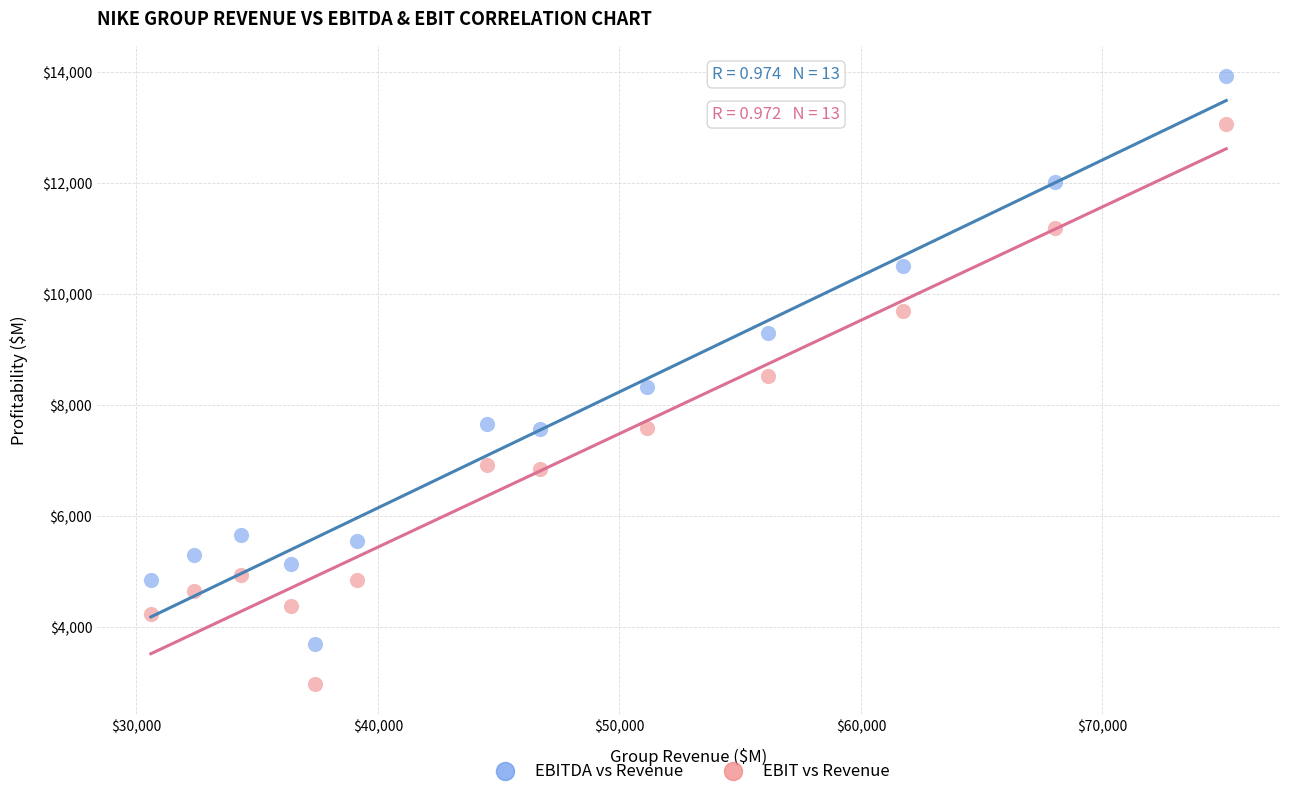

Across all data points, what is the range of X values (max minus min)?

44524.3